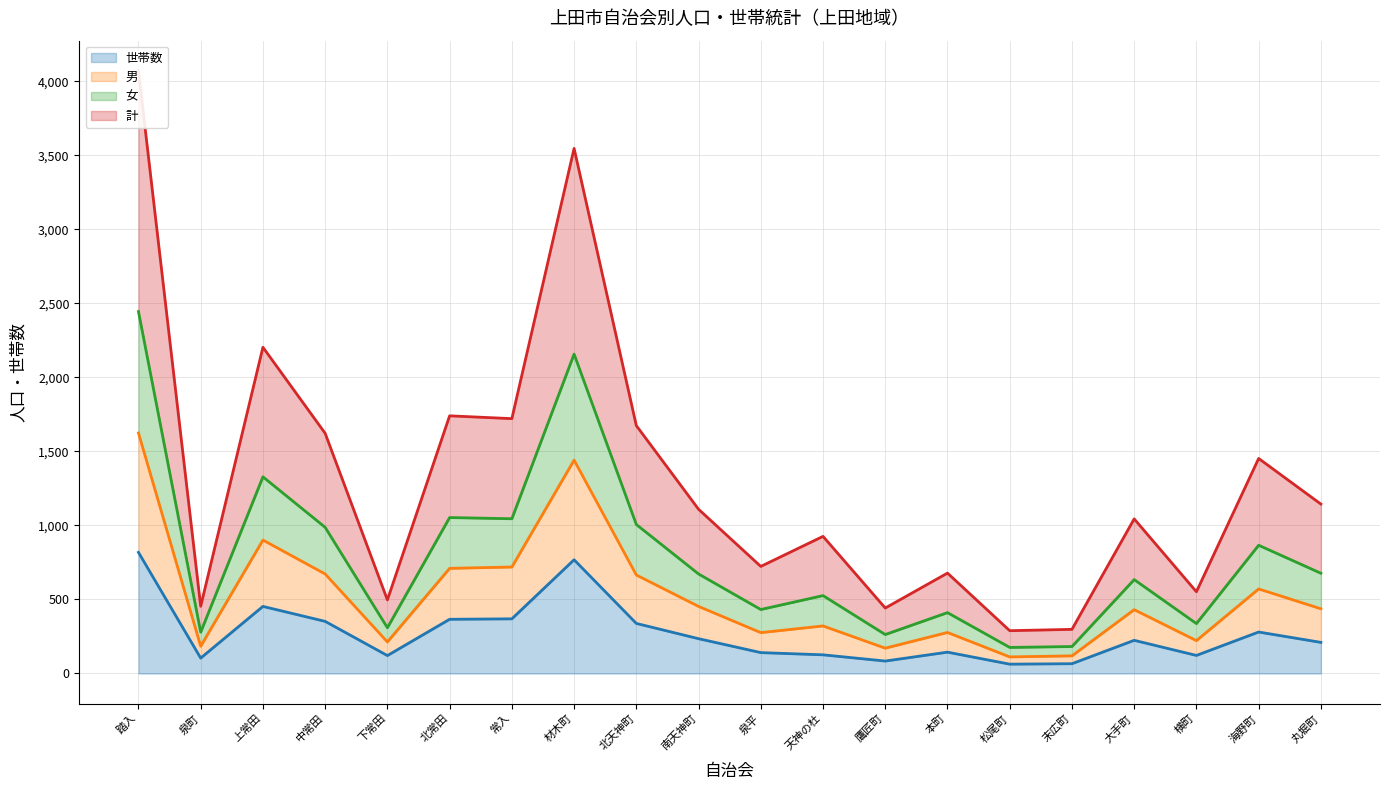

Where is the first local minimum for 男?

泉町